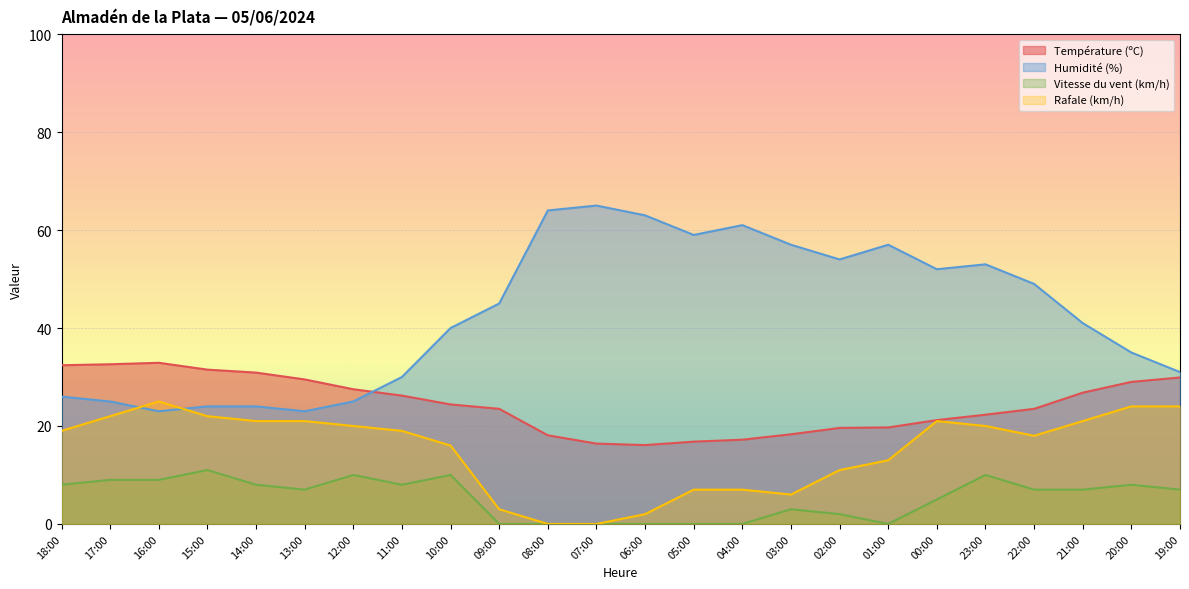

The Température (ºC) series shows 6.4 at 03:00. True or false?

False